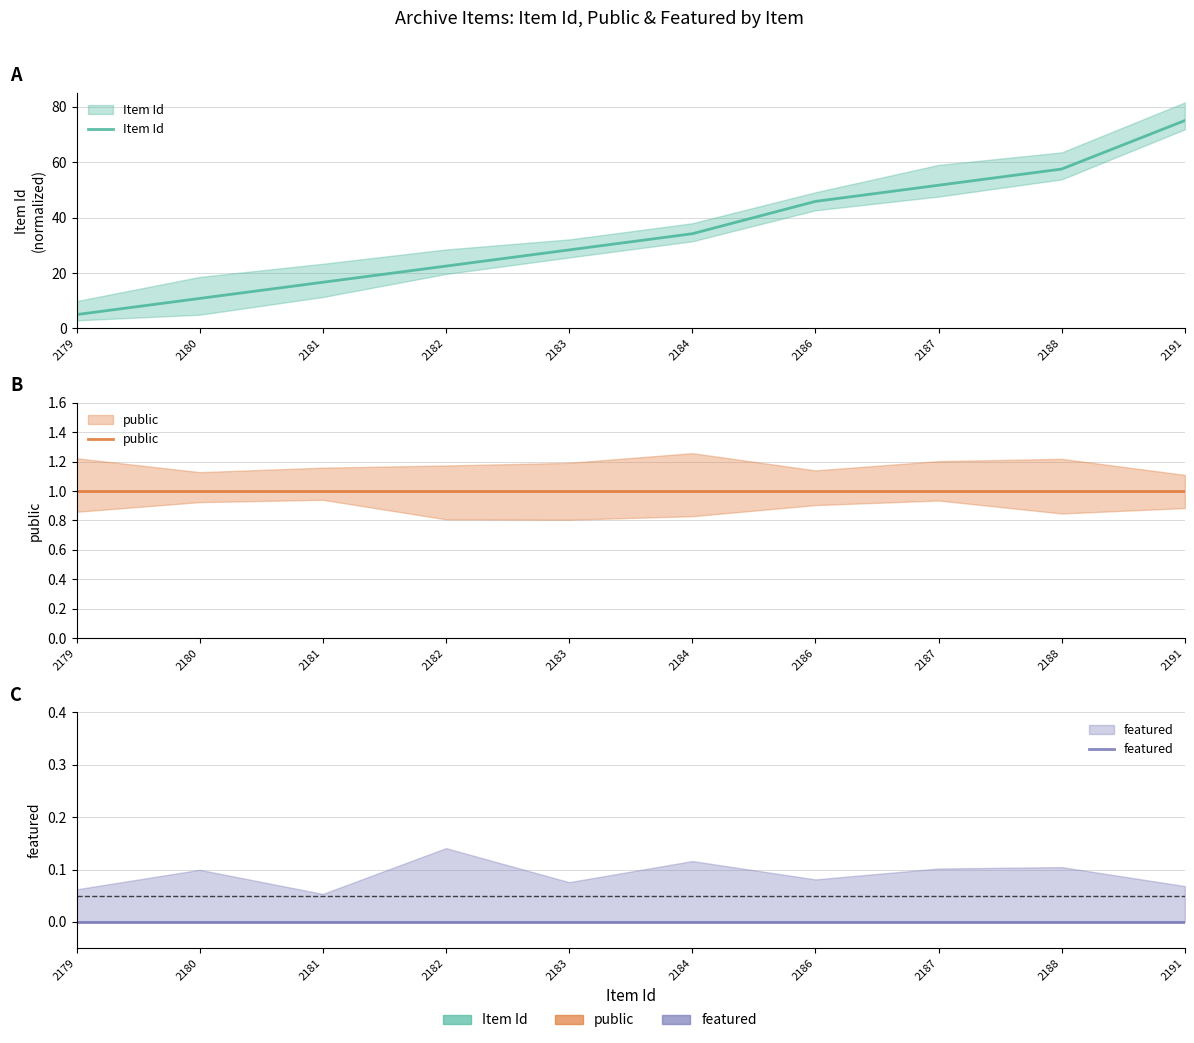

What is the spread (max minus min) of values at 2186?

45.8